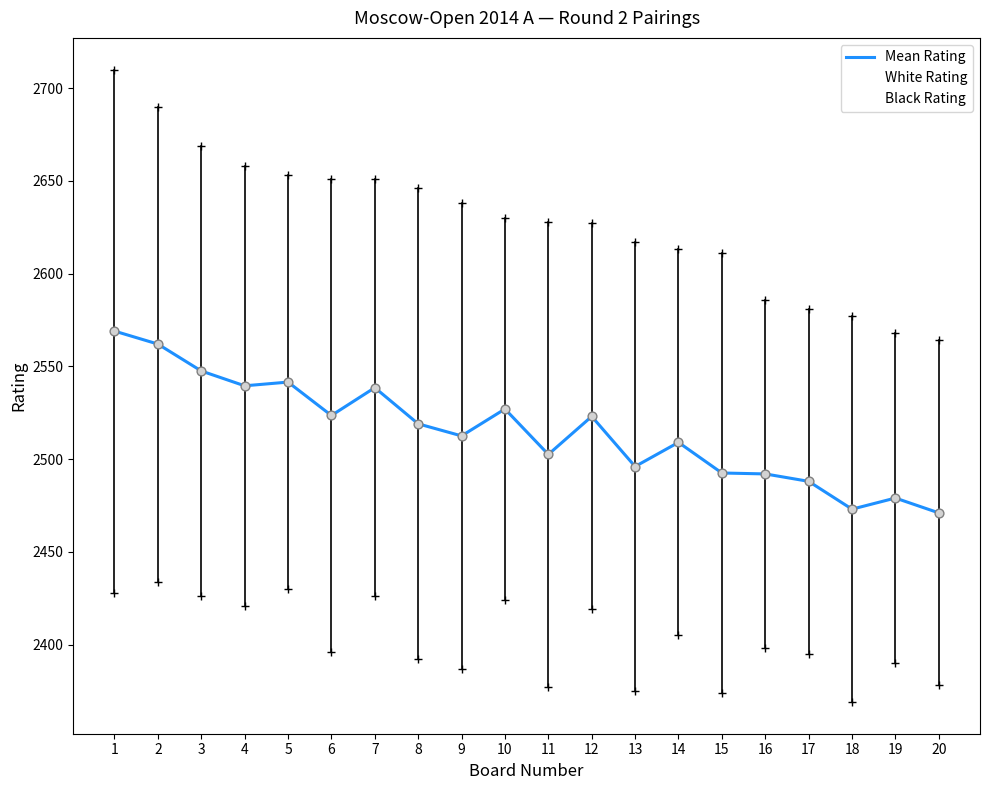

Which series has the largest total across all categories?

White Rating